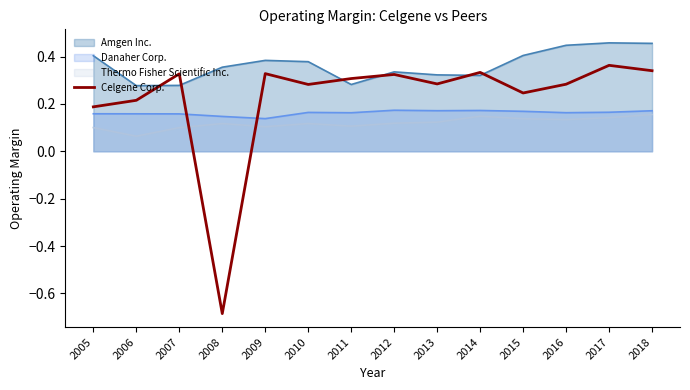

Where is the first local minimum?

2008